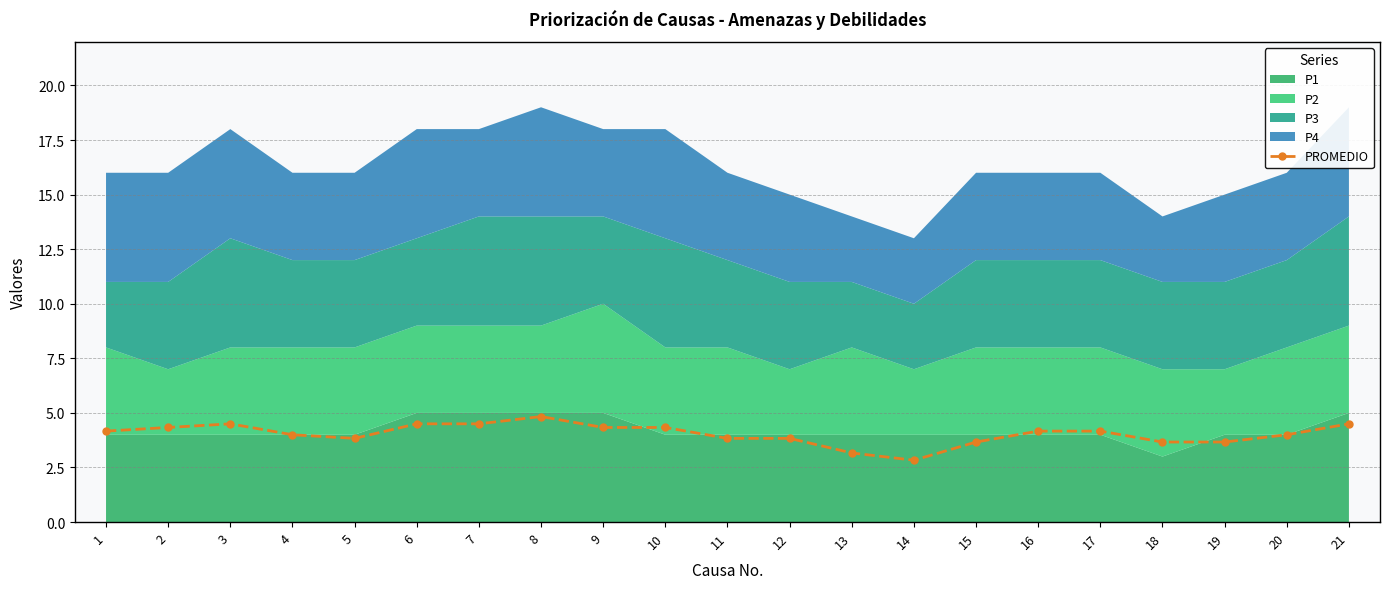

True or false: there are more than 2 points higher than both neighbors.

False